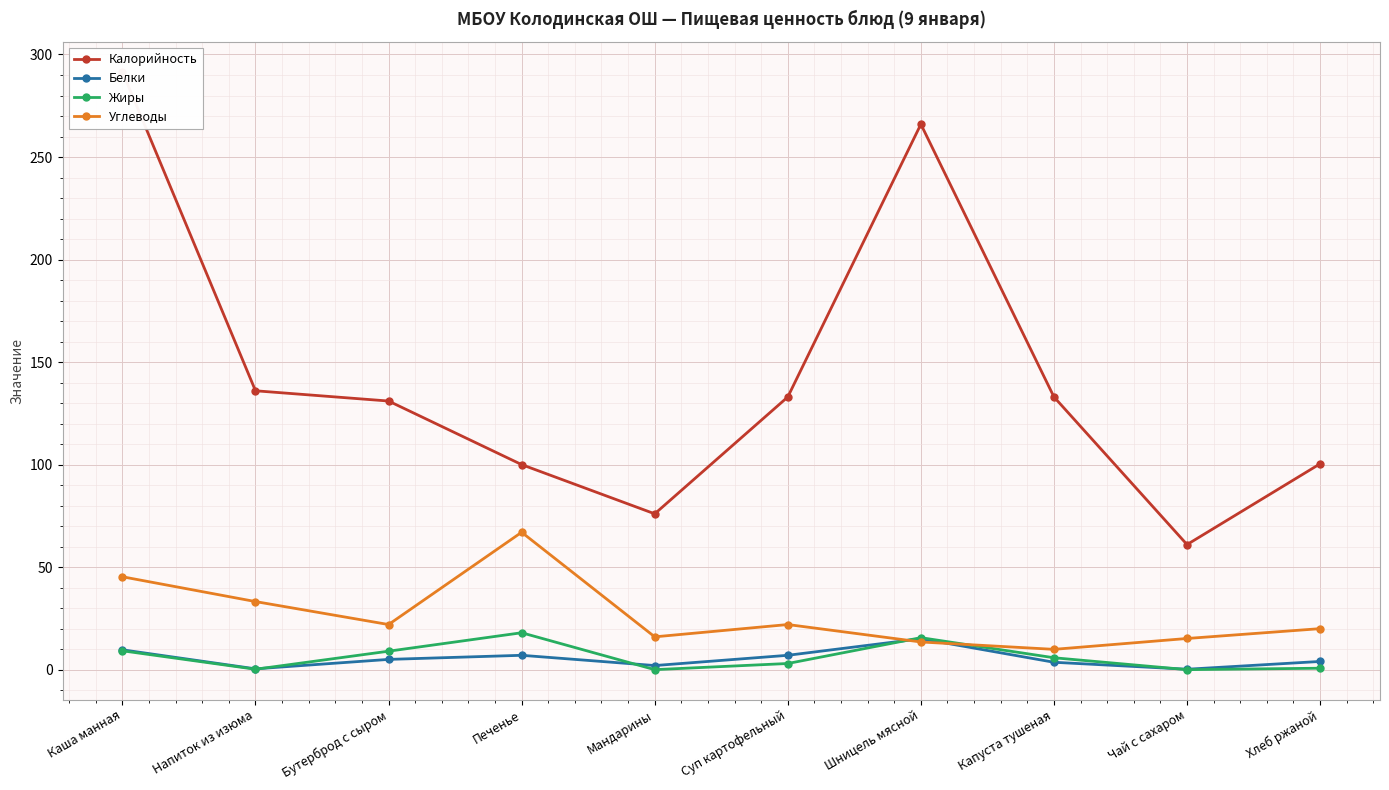

How many times do Углеводы and Жиры cross each other?

2